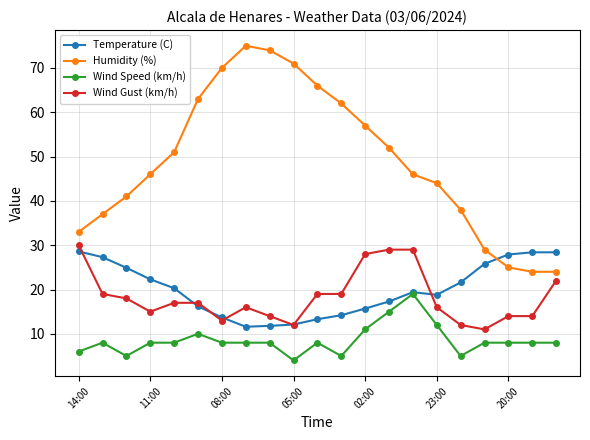

What is the minimum value shown in the chart?

4.0